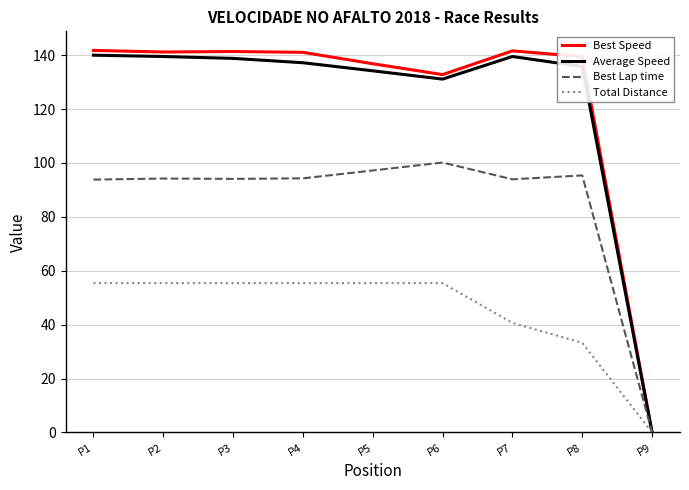

What is the sum of the Average Speed values at P7 and P1?

279.5